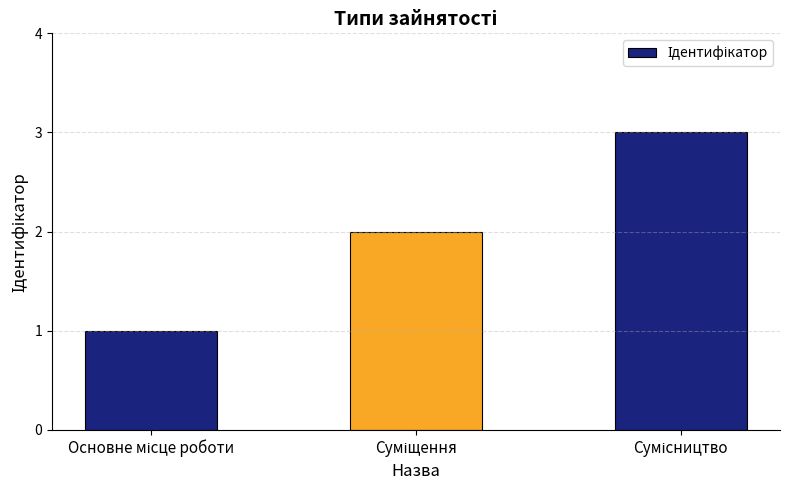

What is the maximum value shown in the chart?

3